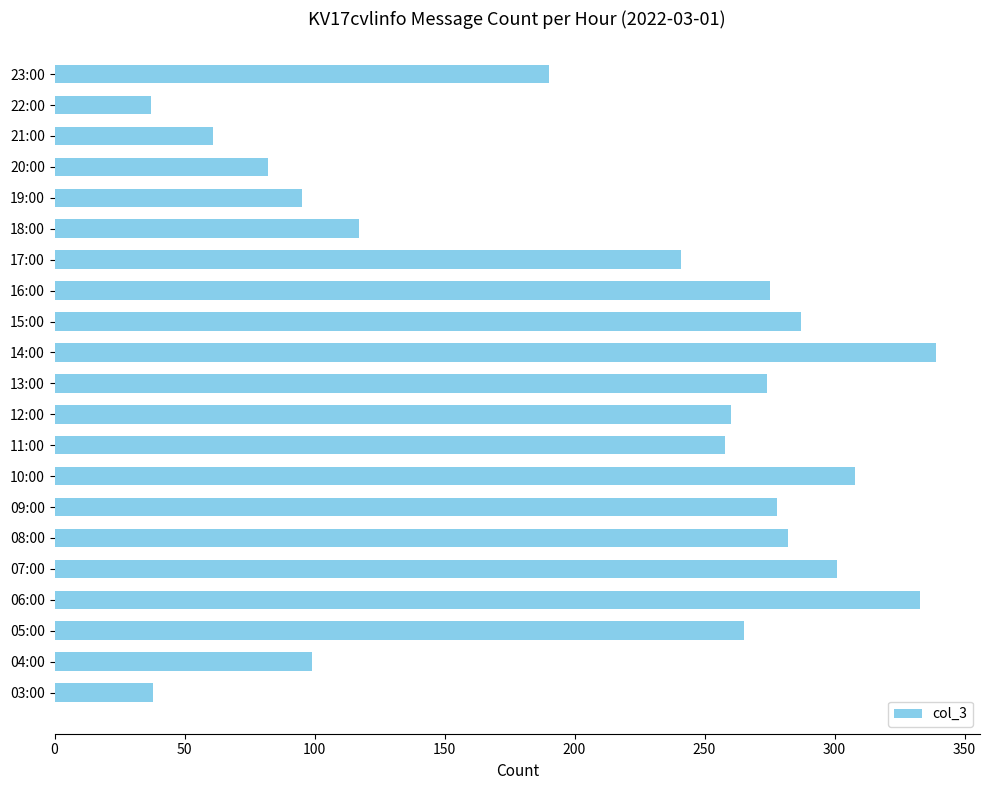

How many distinct data groups are displayed?

1